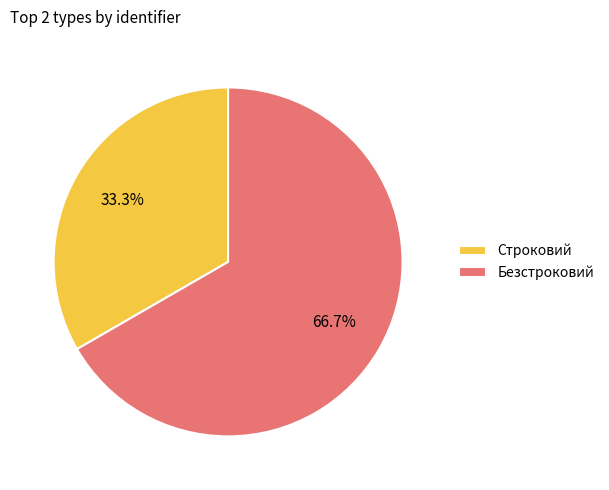

Do Строковий and Безстроковий together represent more than half of the pie?

Yes